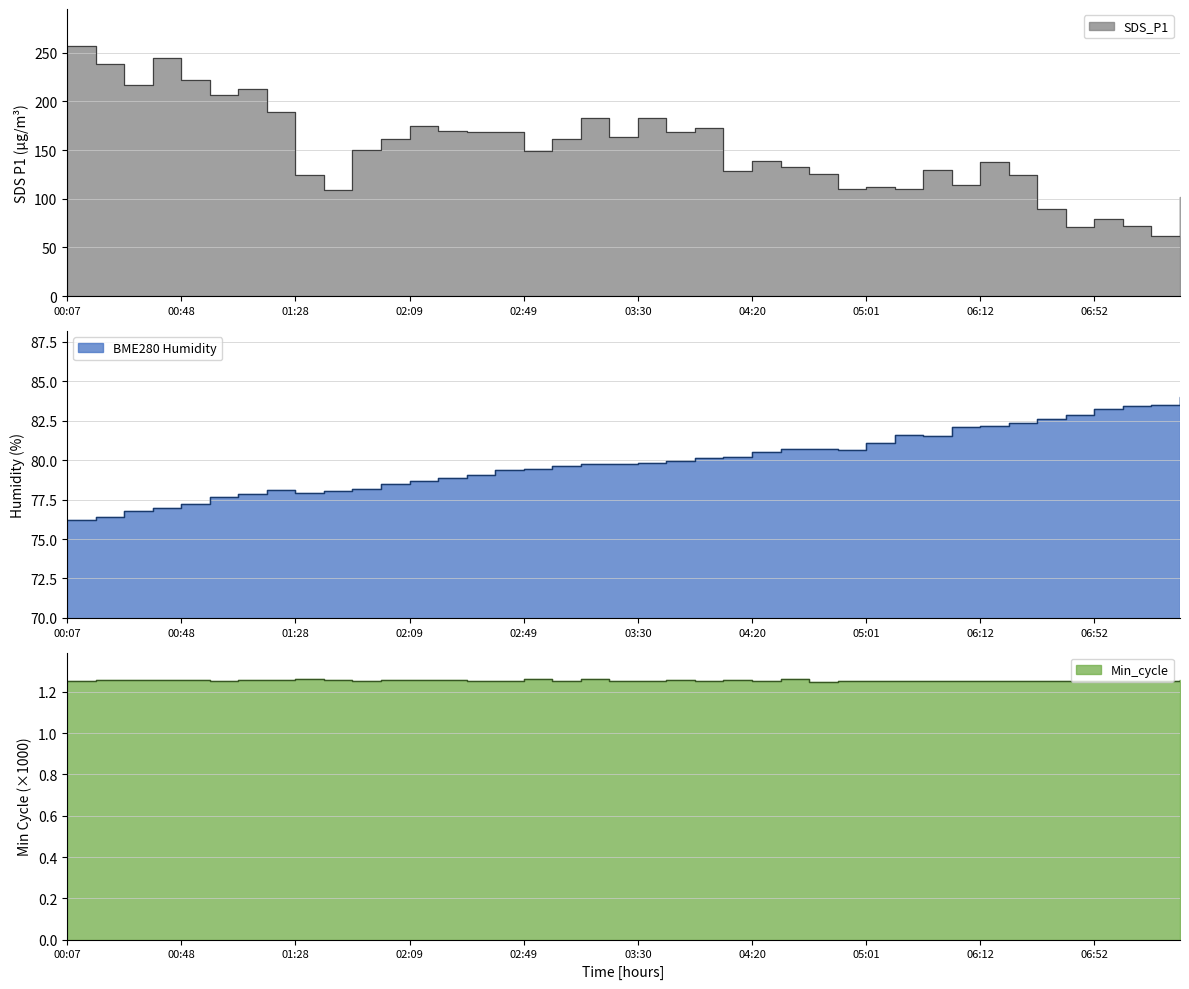

How many interior local valleys does the BME280_humidity series have?

3